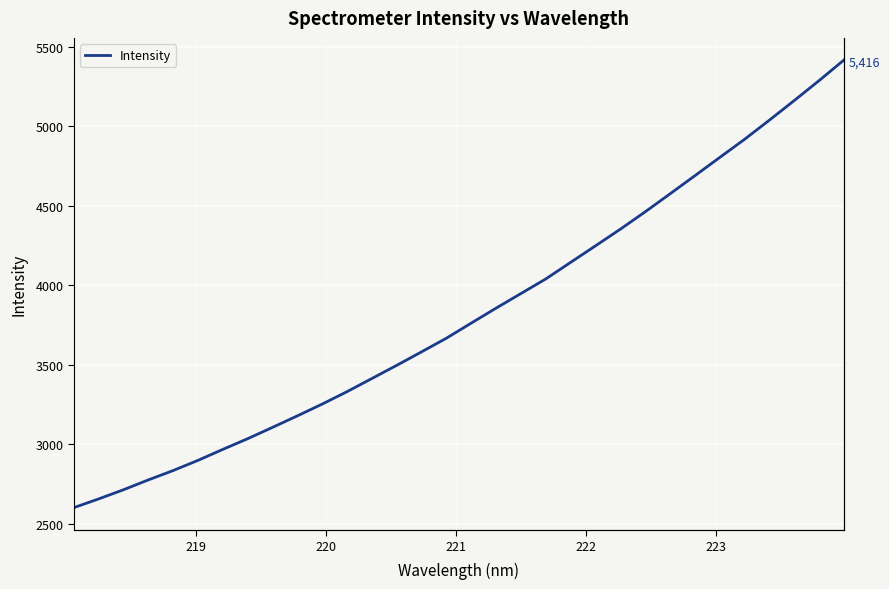

The chart shows a value of 2237.1 at 28. True or false?

False